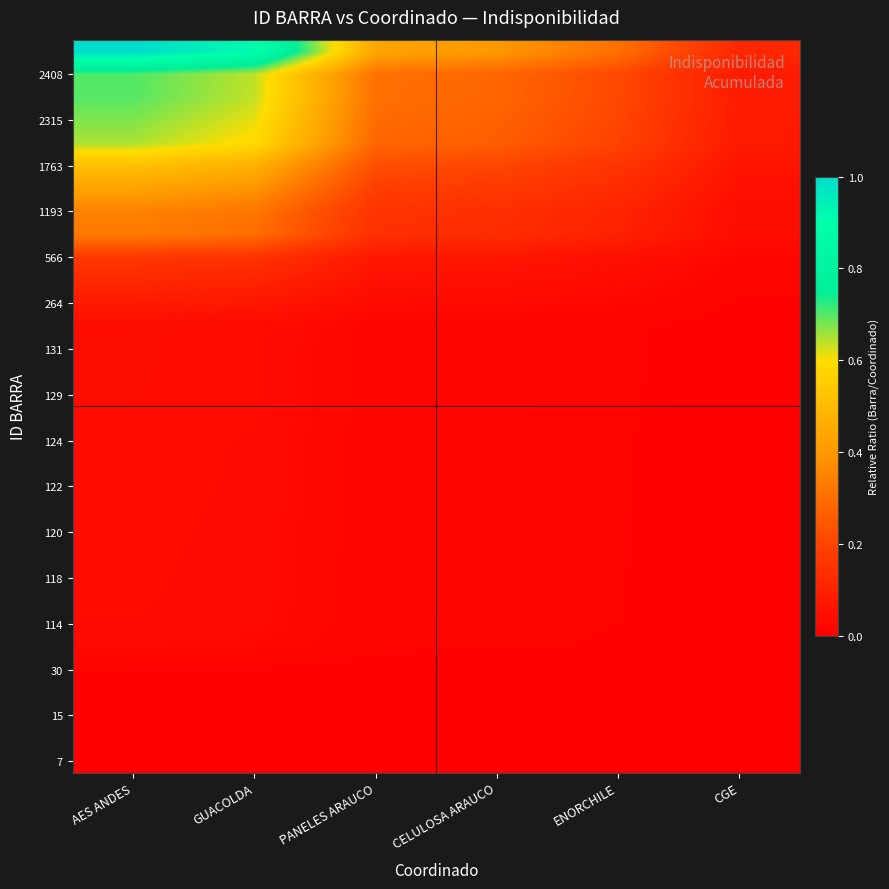

What is the maximum value shown in the chart?

1.0